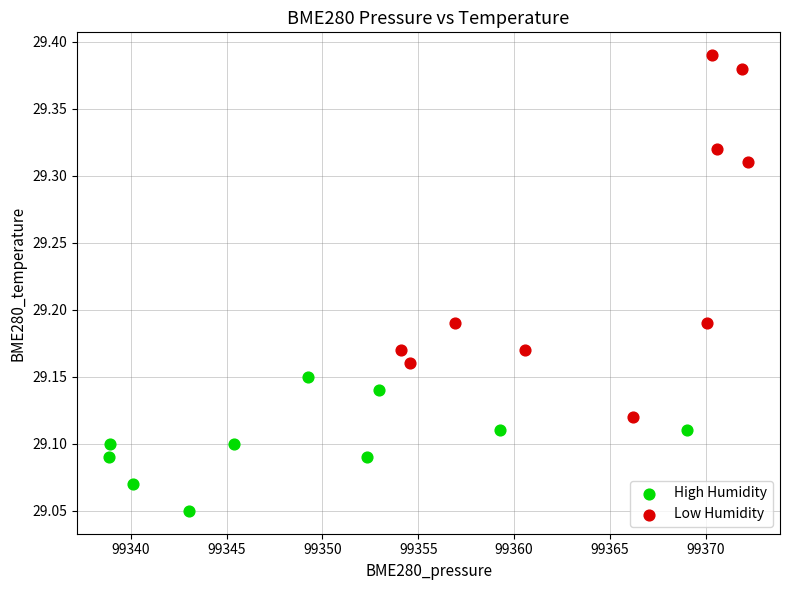

What are all the series names shown in the legend?

High Humidity, Low Humidity